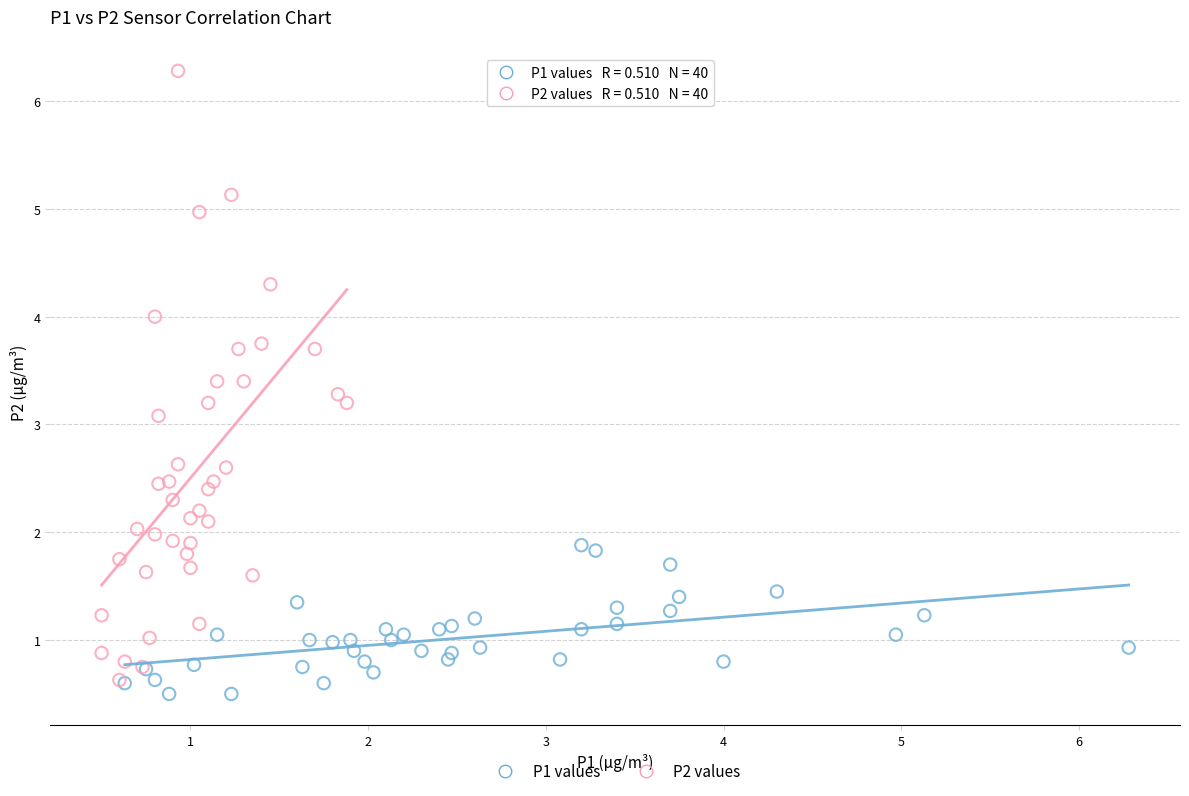

Which series reaches the maximum Y coordinate?

P2 values